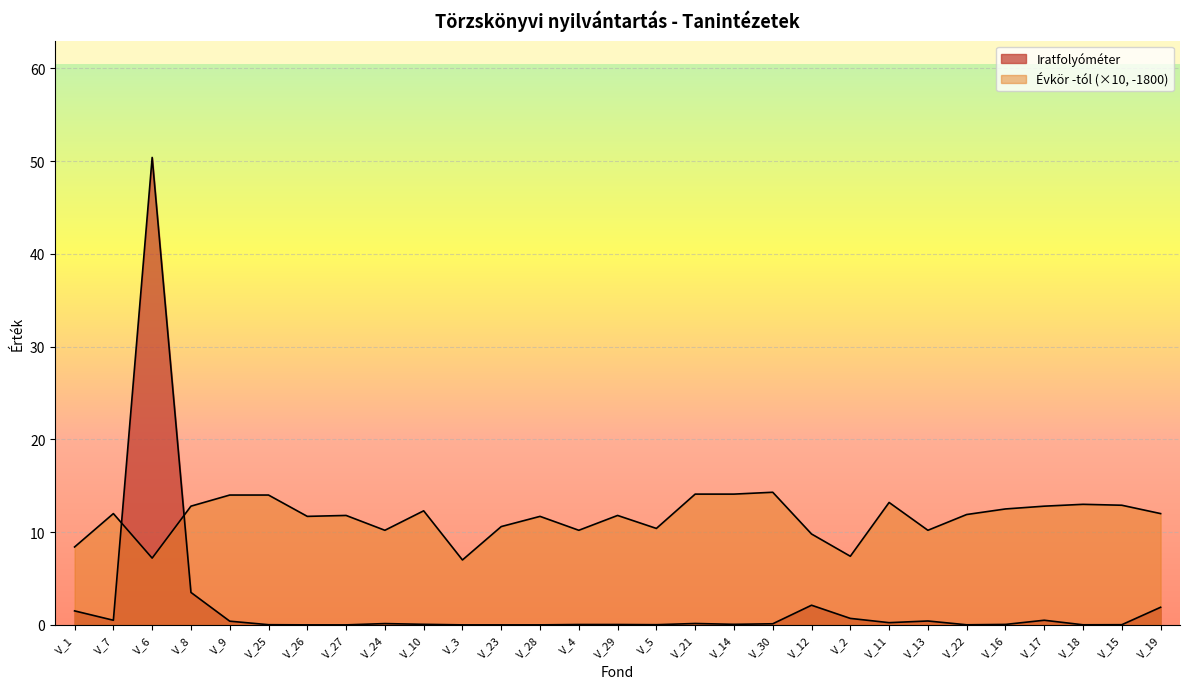

The value of Évkör -tól at V_24 is 10.2. True or false?

True